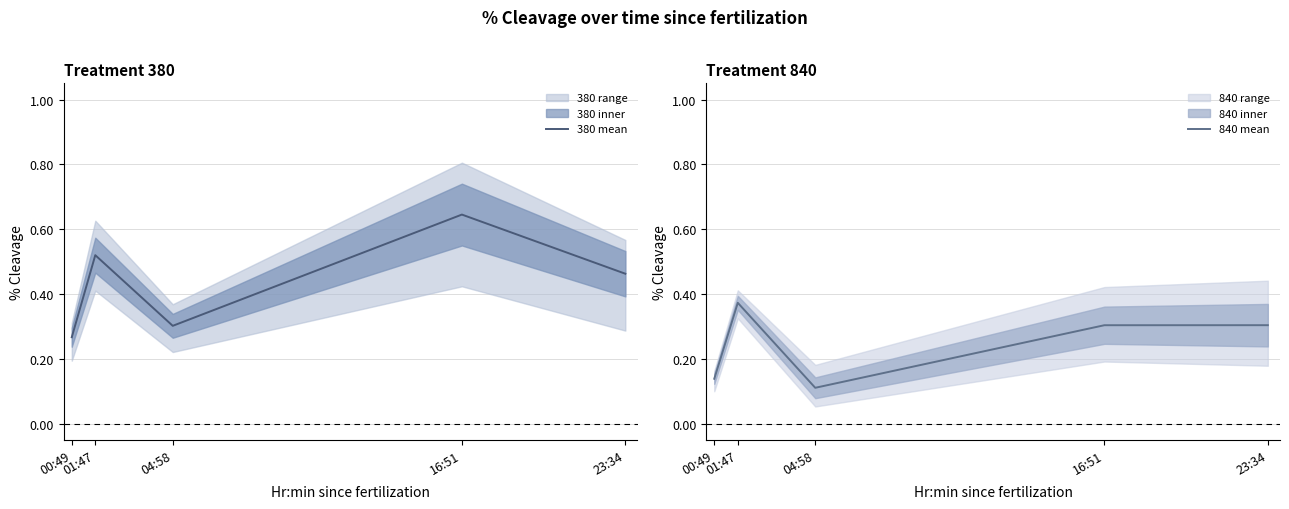

Is the value of 840 mean at 23:34 greater than the value of 380 mean at 23:34?

No